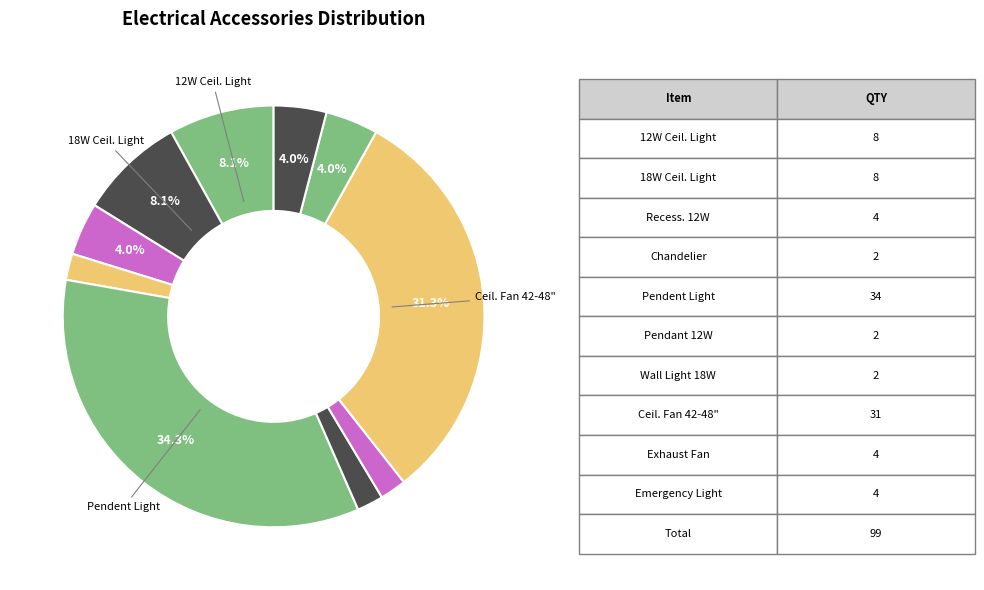

How many slices are in this pie chart?

10